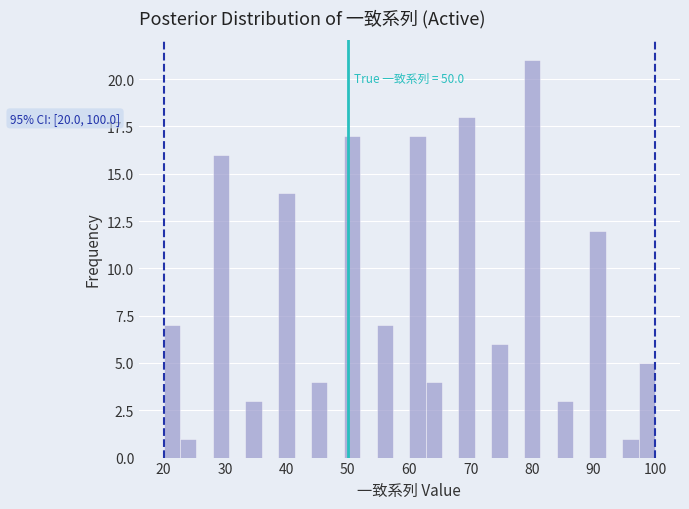

Around what value on the x-axis is the tallest bar? Give the approximate position of its centre, as read against the axis.

80